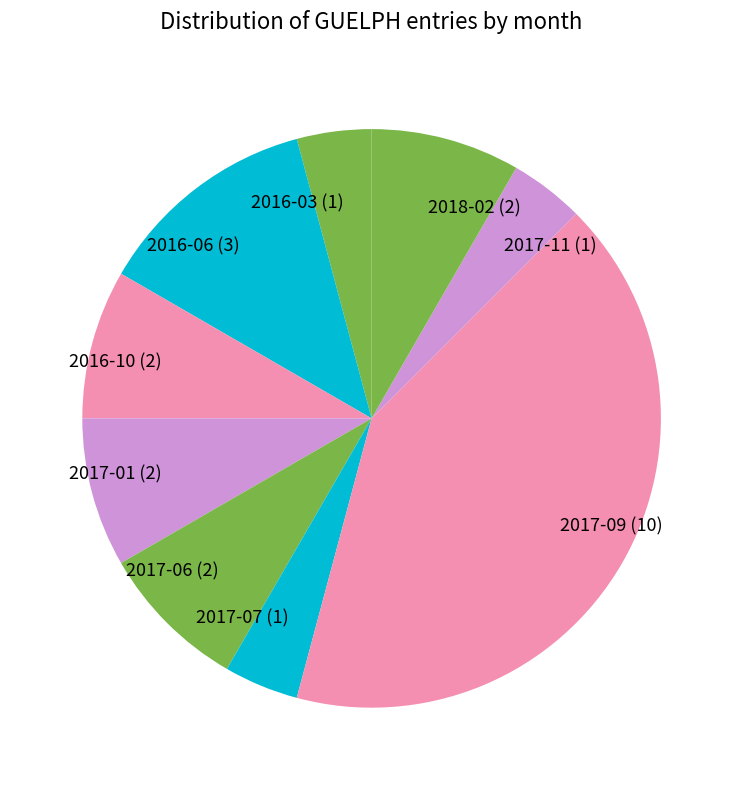

What is the largest slice in the pie chart?

2017-09